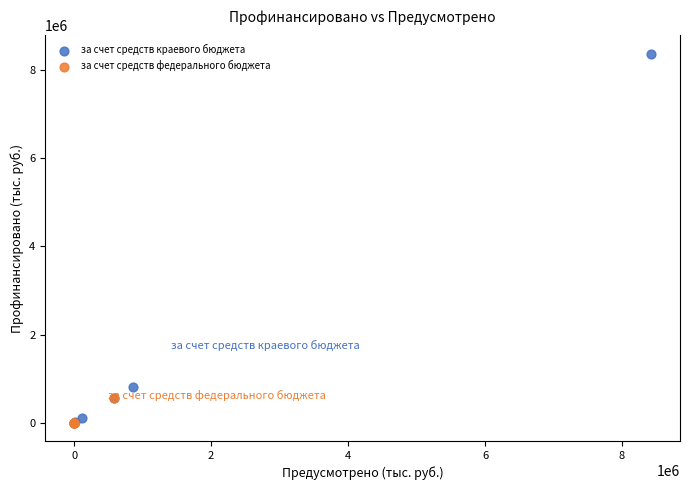

Which series reaches the maximum Y coordinate?

за счет средств краевого бюджета